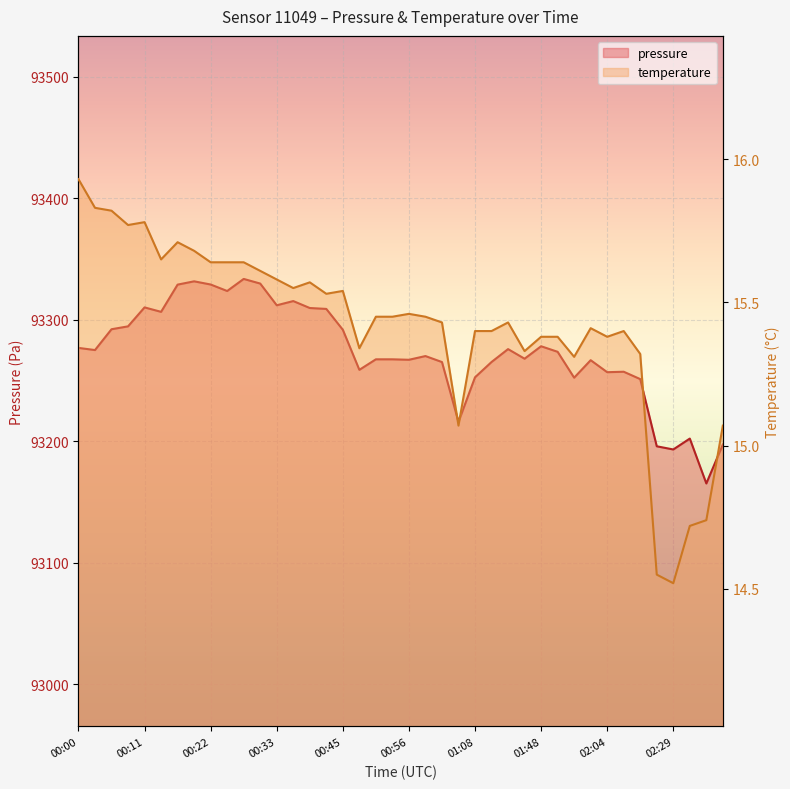

What is the label of the 14th point from the left?

00:36